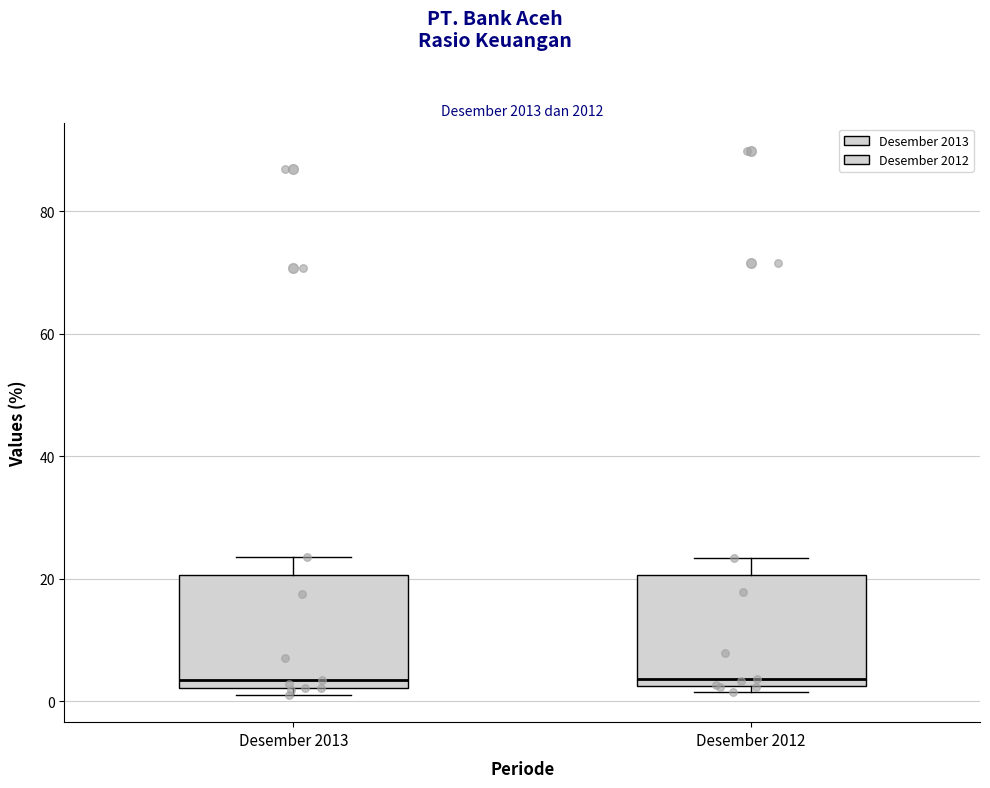

Reading left to right, transcribe this box plot: for each box, give where its median line is, the range the box spans, and where its two whiskers end, as read against the y-axis. The values are not printed on the chart, so give them approximately, as read against the axis.

Desember 2013: median 4, box 2 to 20, whiskers 2 (just below the box's lower edge) to 24
Desember 2012: median 4, box 2 to 20, whiskers 2 (just below the box's lower edge) to 24